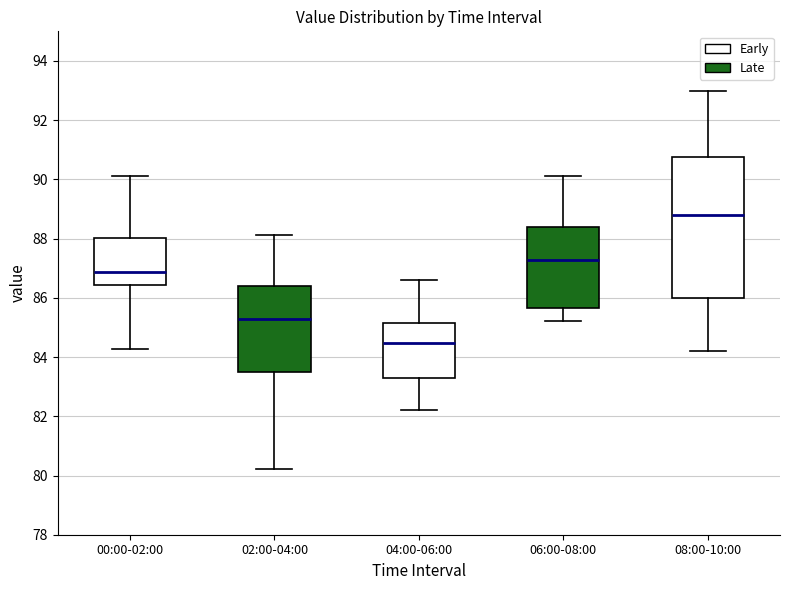

Where does the median line of the box for 08:00-10:00 sit on the y-axis? The values are not printed on the chart, so give them approximately, as read against the axis.

88.8